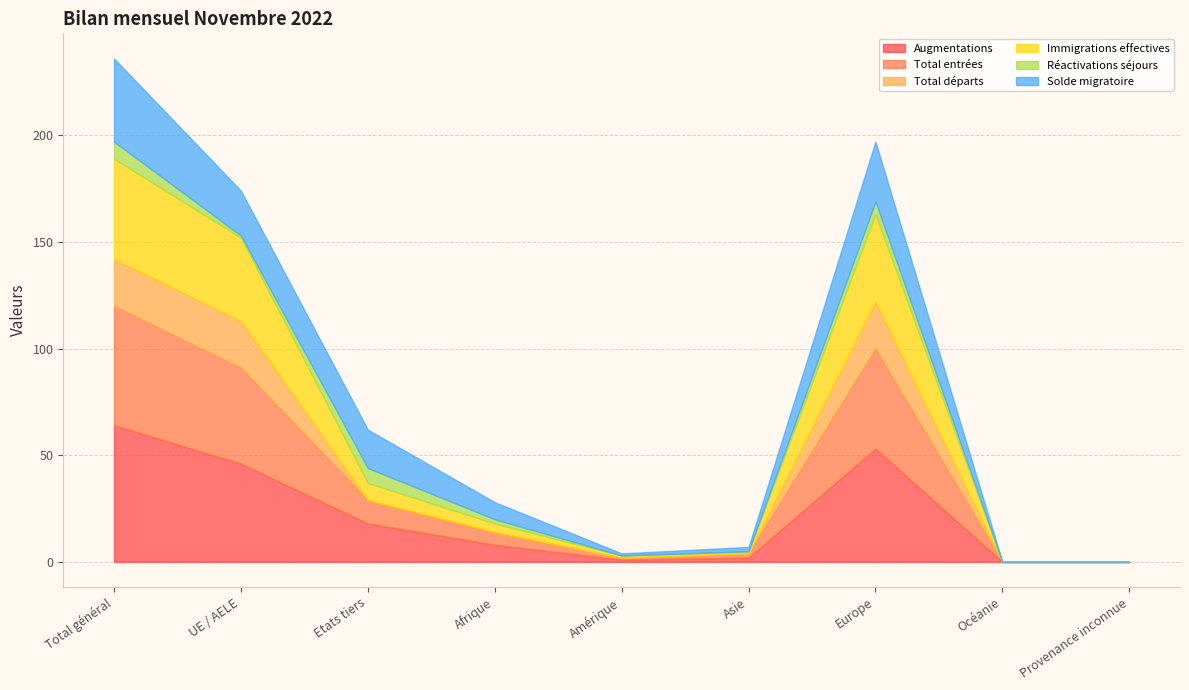

Where is the first local maximum for Augmentations?

Europe